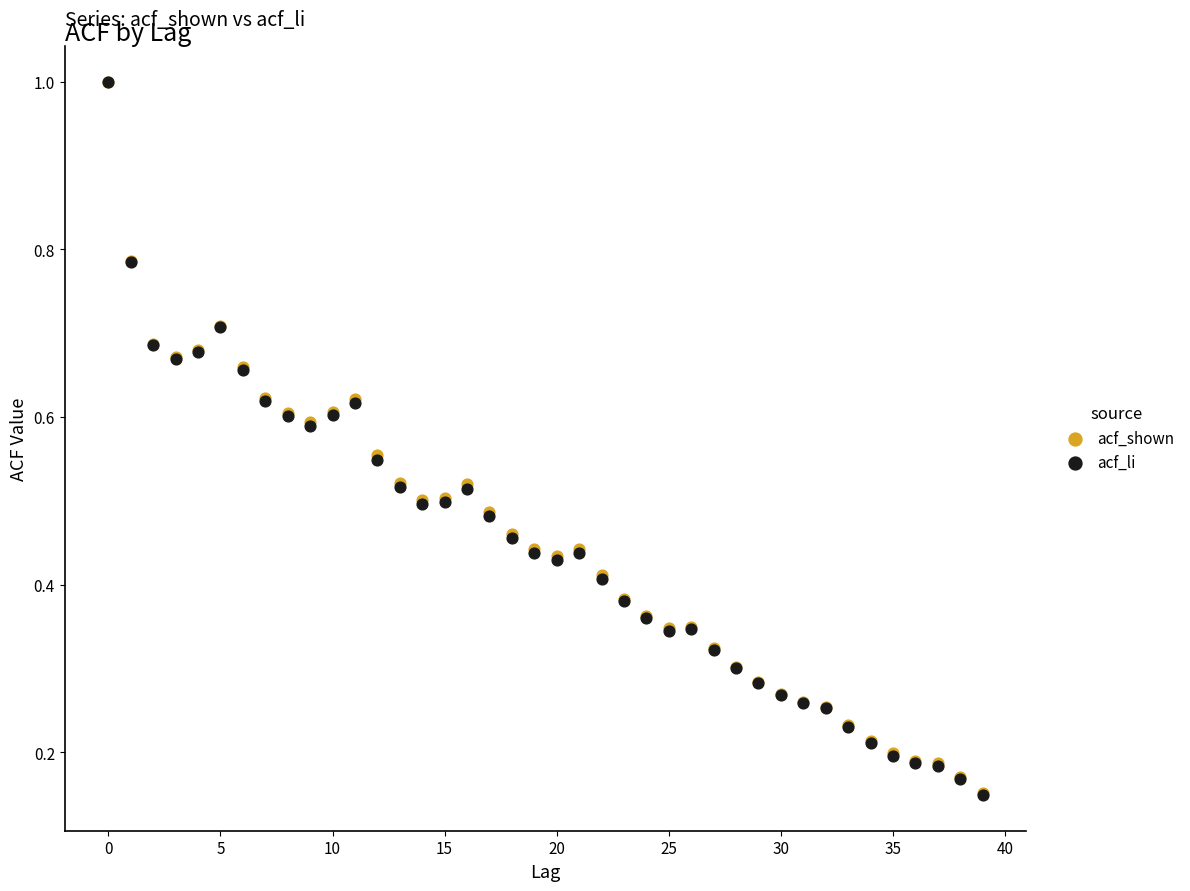

What are all the series names shown in the legend?

acf_shown, acf_li